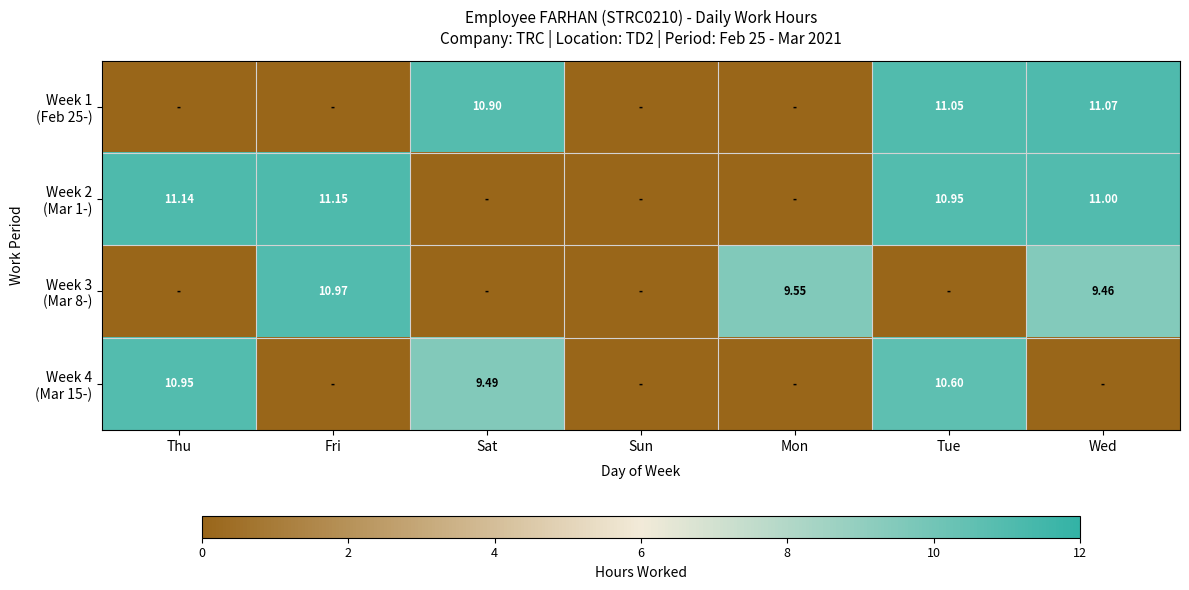

What is the difference between the second highest and second lowest values in the Week 2 (Mar 1-) series?

11.1